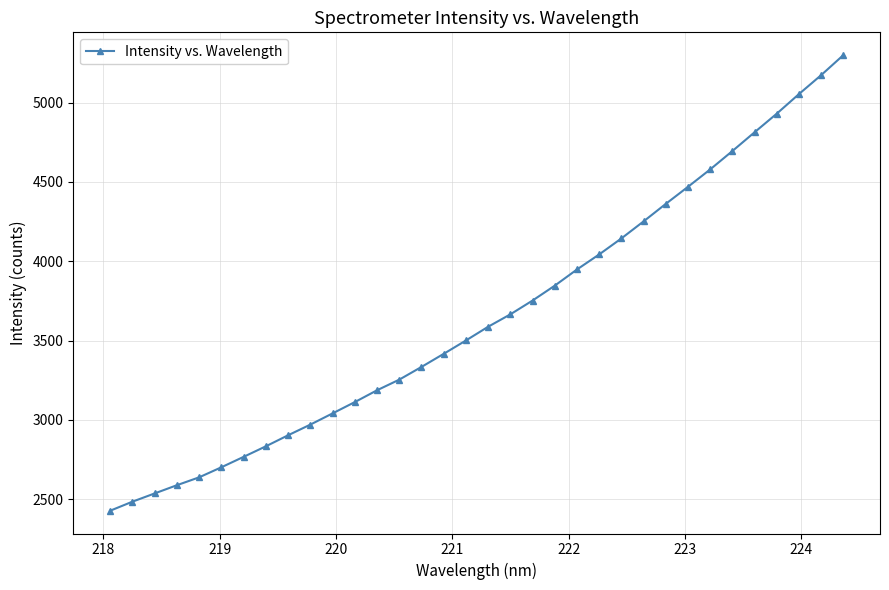

What is the greatest value displayed?

5298.8